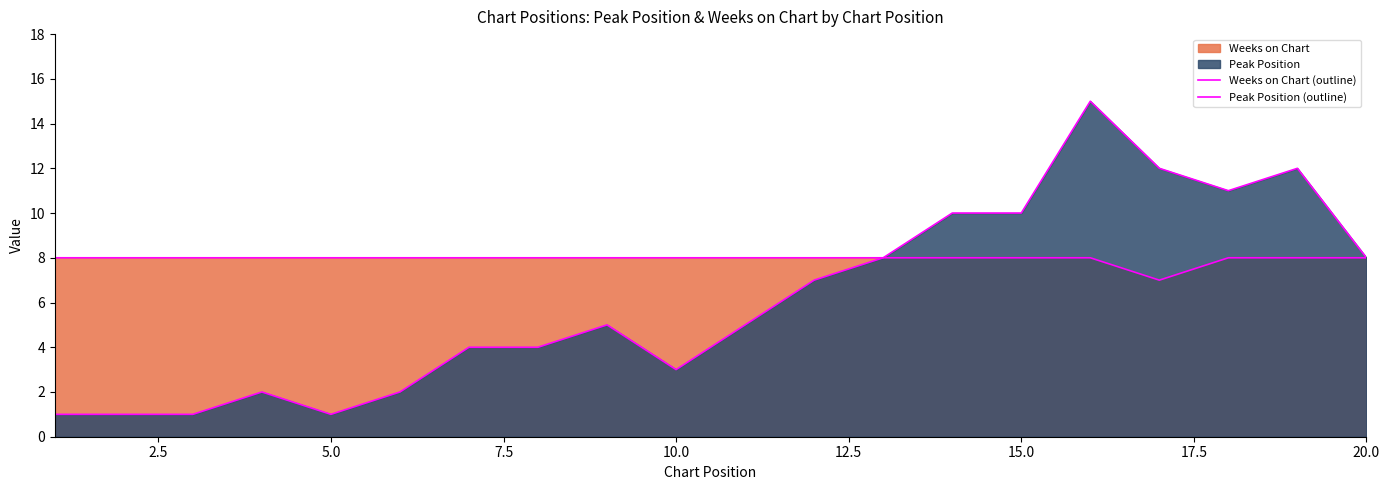

How many lines are shown in the chart?

2